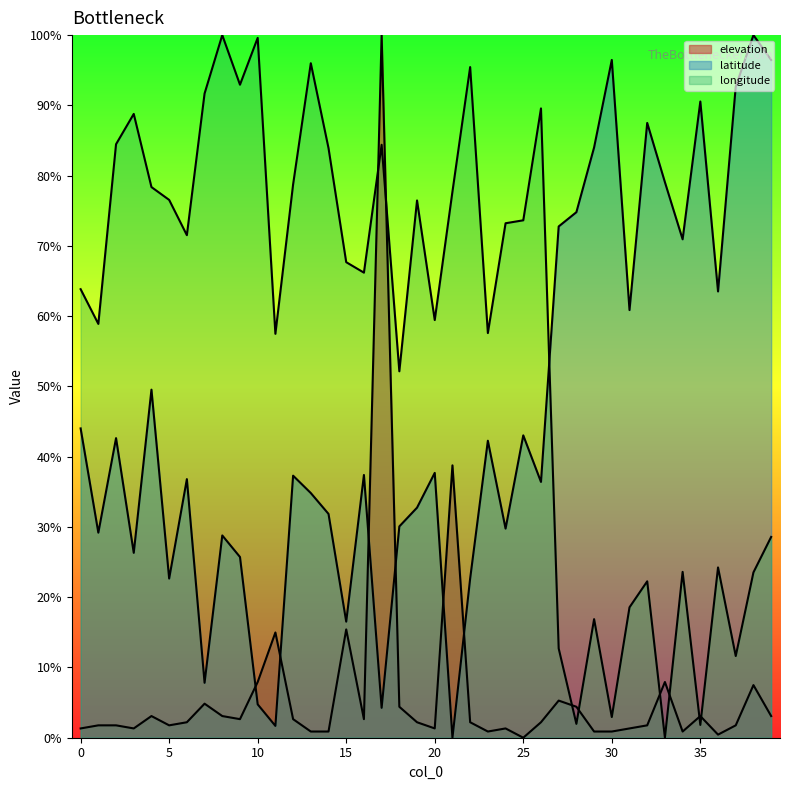

What is the maximum value for longitude?

100.0